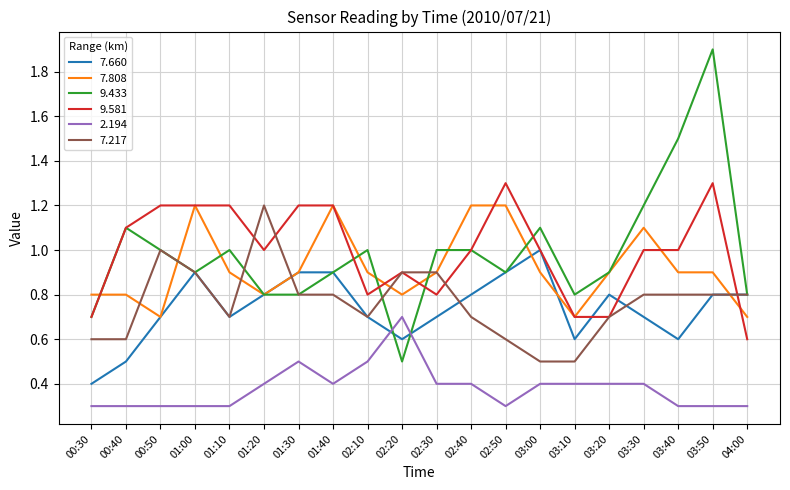

The value of 9.433 at 01:30 is 0.8. True or false?

True